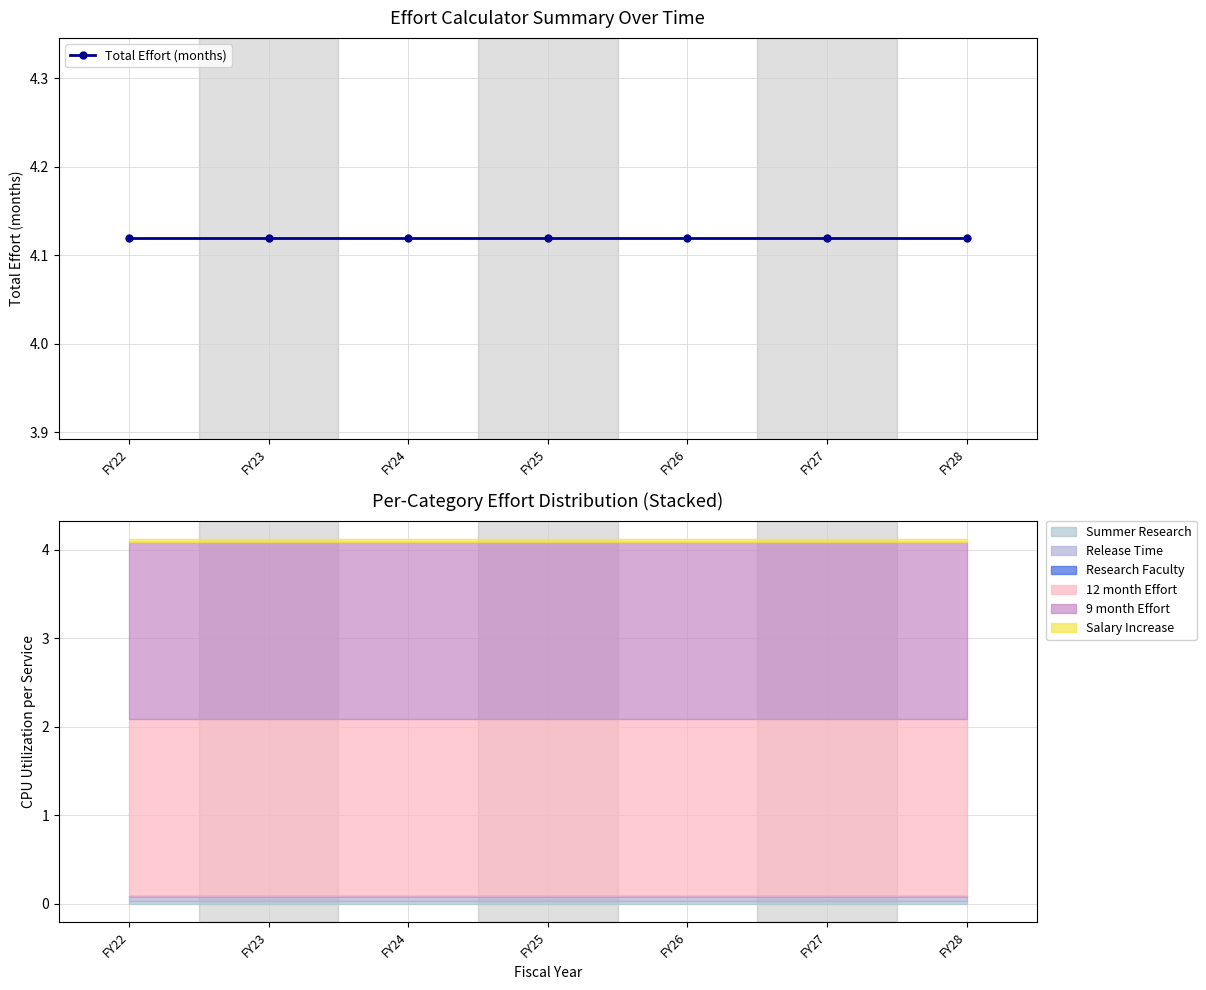

What is the sum of all Salary Increase values?

0.2